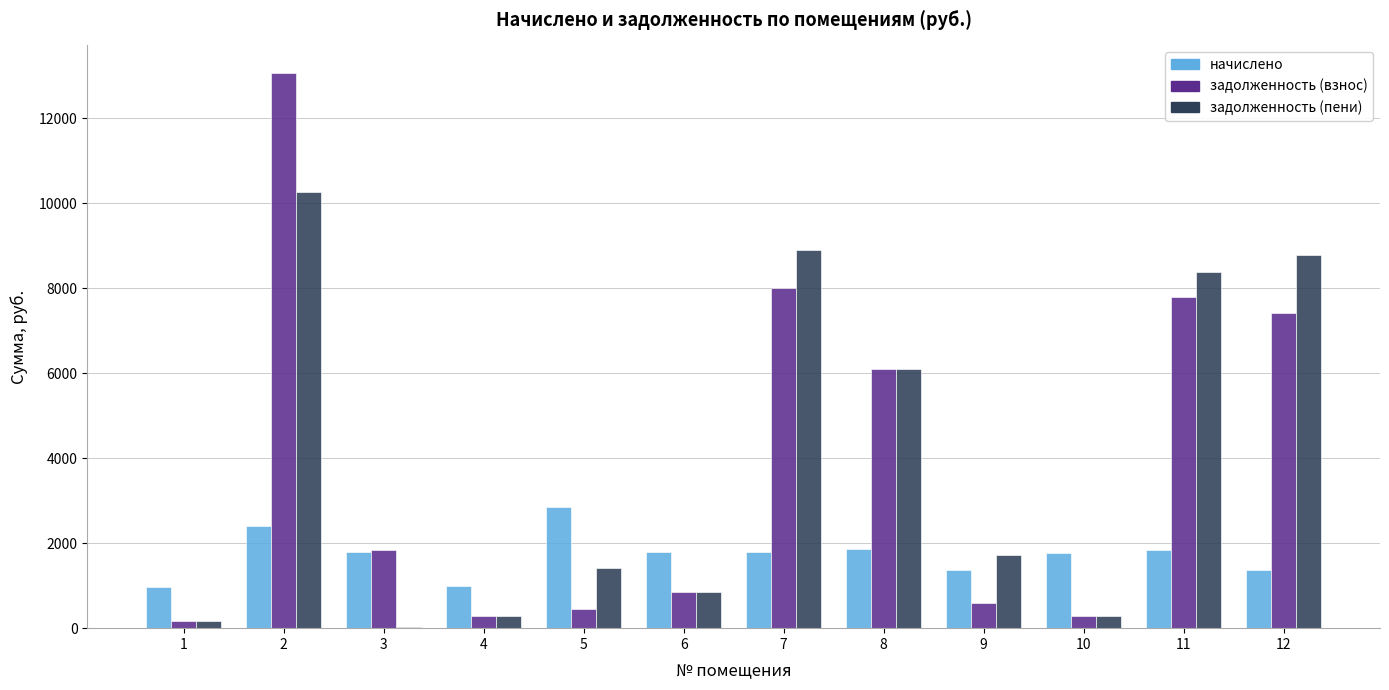

The value of задолженность (пени) at 2 is 10262.0. True or false?

True